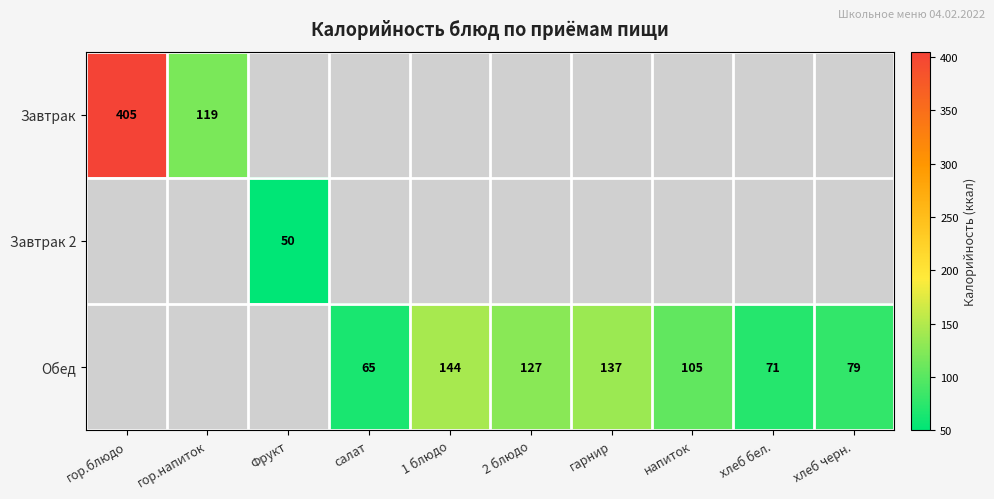

True or false: Обед has a value of 71 at хлеб бел..

True